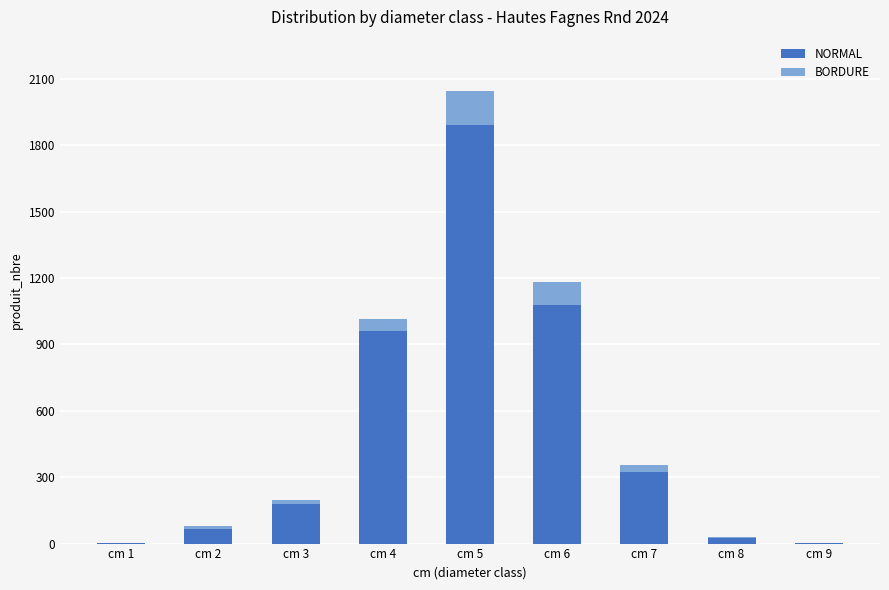

Is it true that NORMAL equals 571 at cm 7?

False